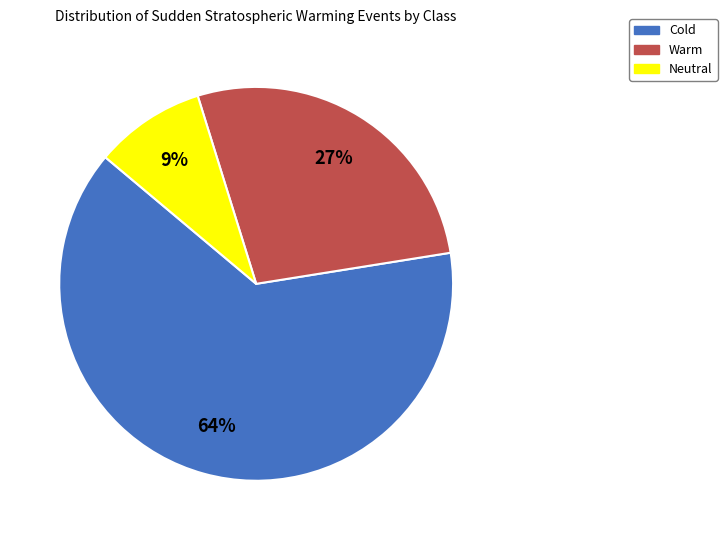

Do Warm and Cold together represent more than half of the pie?

Yes